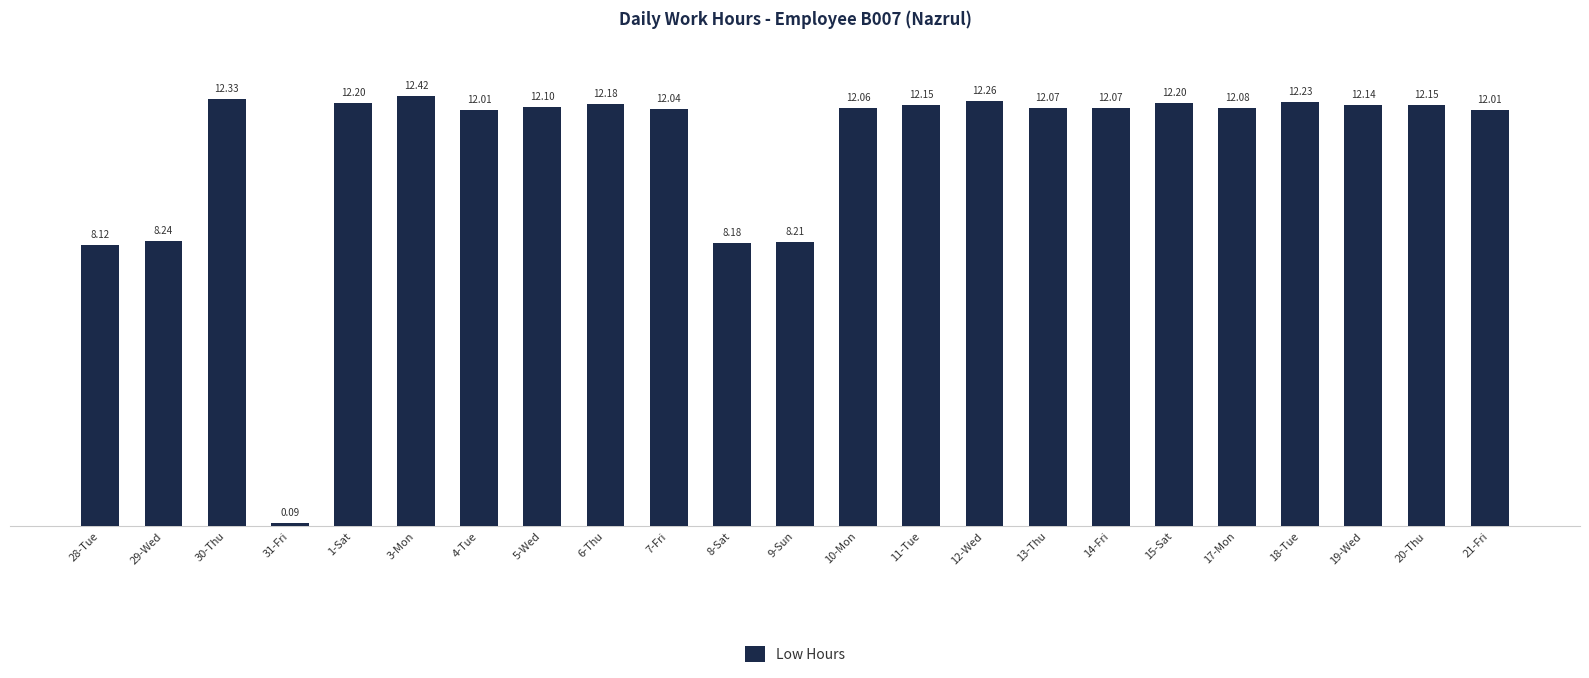

Count the number of data series in this chart.

1